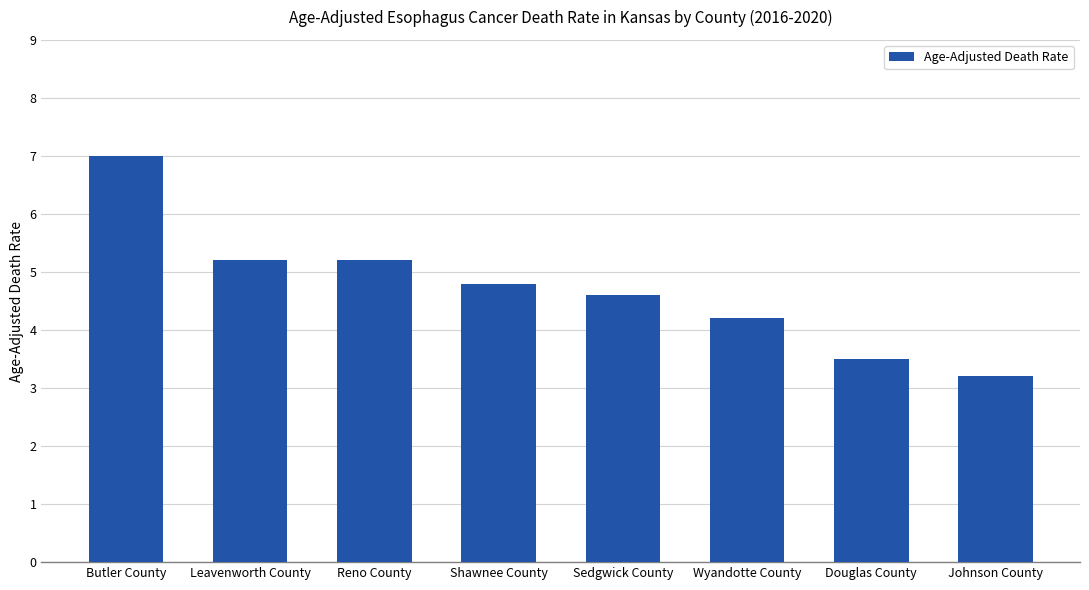

What is the approximate value at Johnson County?

3.2